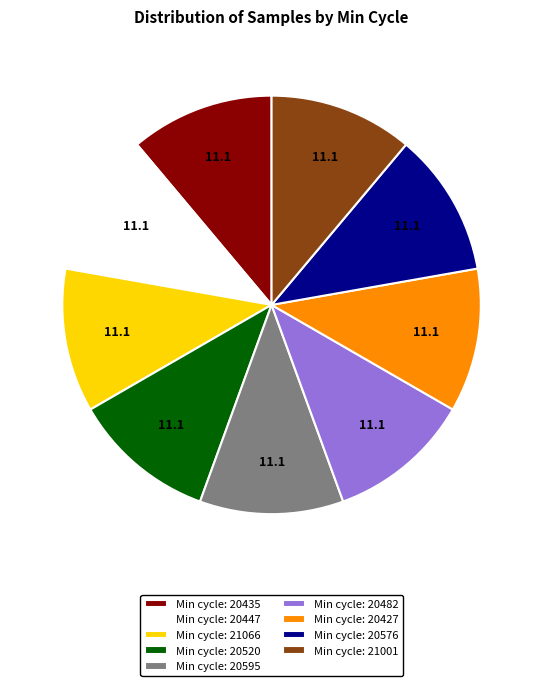

True or false: Min cycle: 21001 accounts for 11% of the total.

True